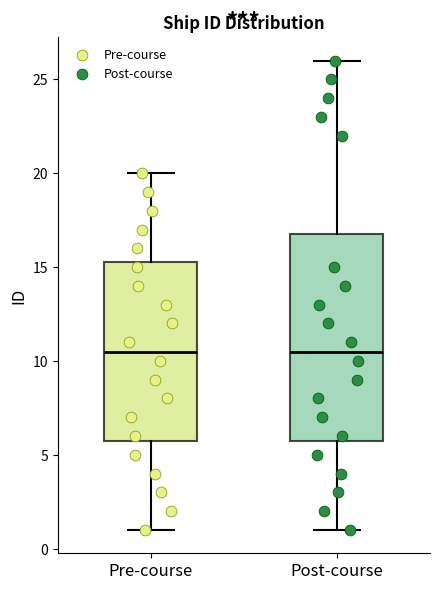

Reading left to right, read every box against the y-axis: the position of its median line, the range the box covers, and the ends of its whiskers. The values are not printed on the chart, so give them approximately, as read against the axis.

Pre-course: median 10.5, box 6.0 to 15.5, whiskers 1.0 to 20.0
Post-course: median 10.5, box 6.0 to 17.0, whiskers 1.0 to 26.0